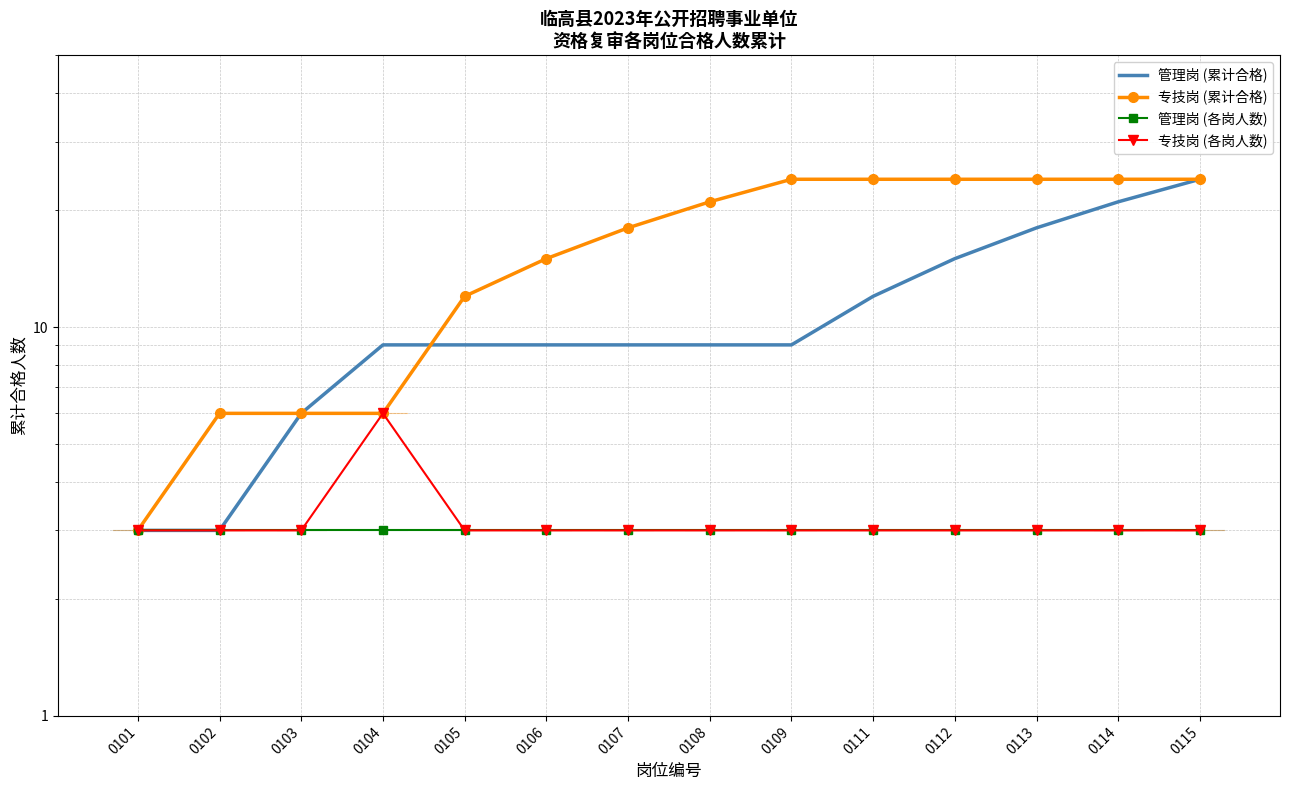

How many 管理岗 (累计合格) values are between 9 and 15?

8